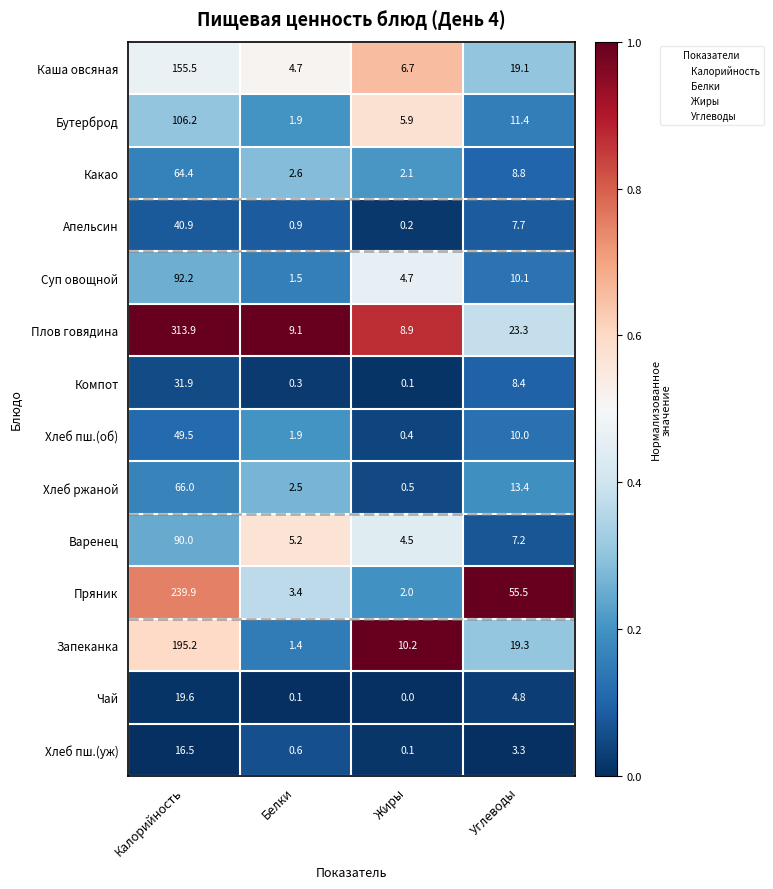

What is the difference between the second highest and minimum values in the Варенец series?

2.7